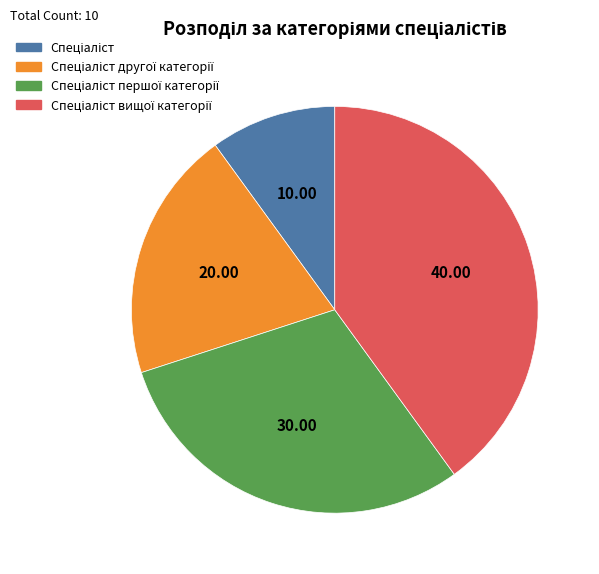

Is there a majority slice in this chart?

No